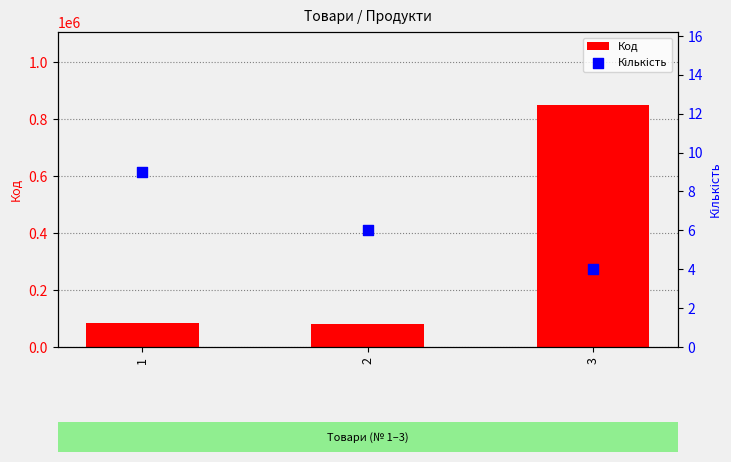

Is the value of Код at 2 greater than the value of Кількість at 3?

Yes